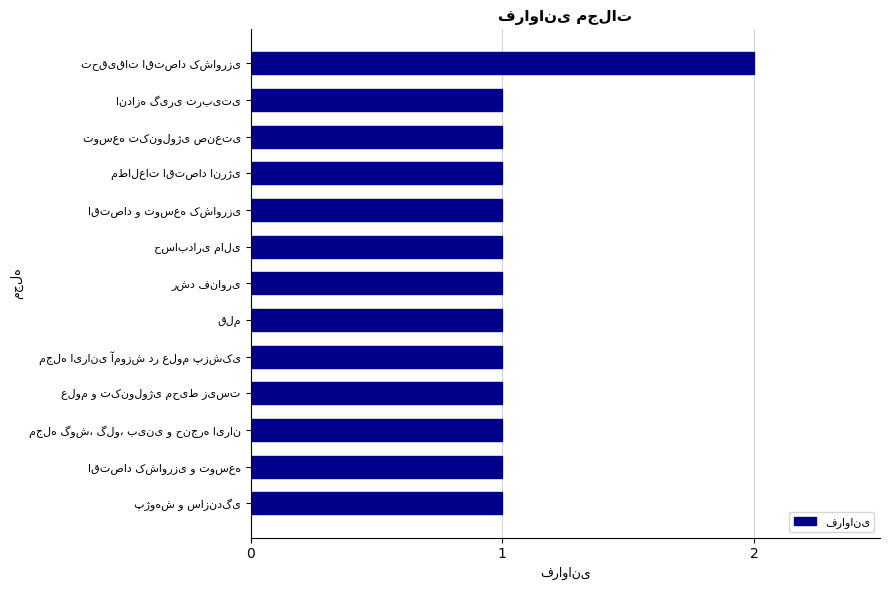

Reading bottom to top, what are all the values shown in this chart?

1	1	1	1	1	1	1	1	1	1	1	1	2